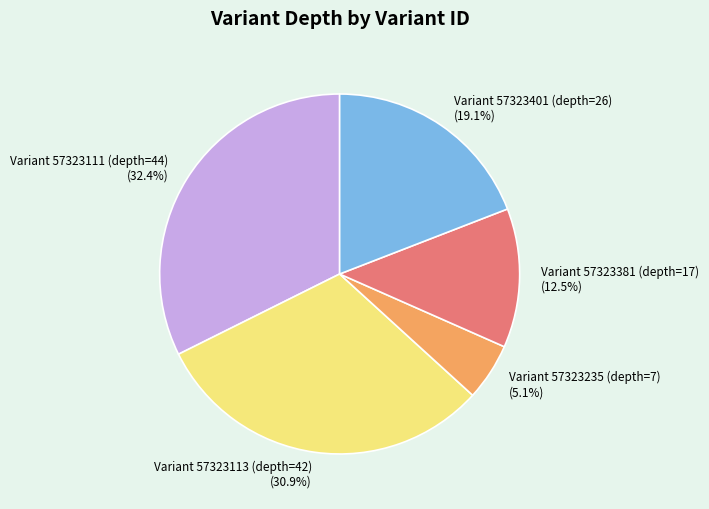

Does Variant 57323401 (depth=26) account for over 50% of the chart?

No